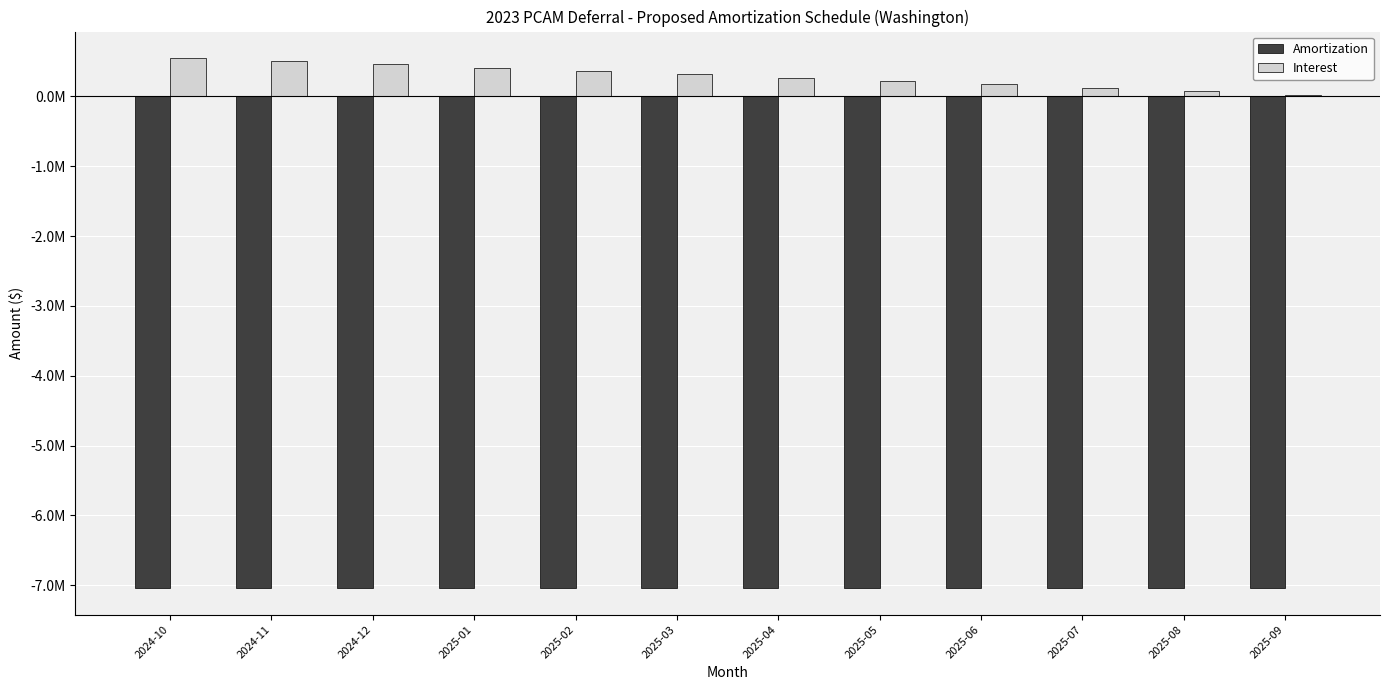

Rank the series by their maximum value, from highest to lowest.

Interest, Amortization